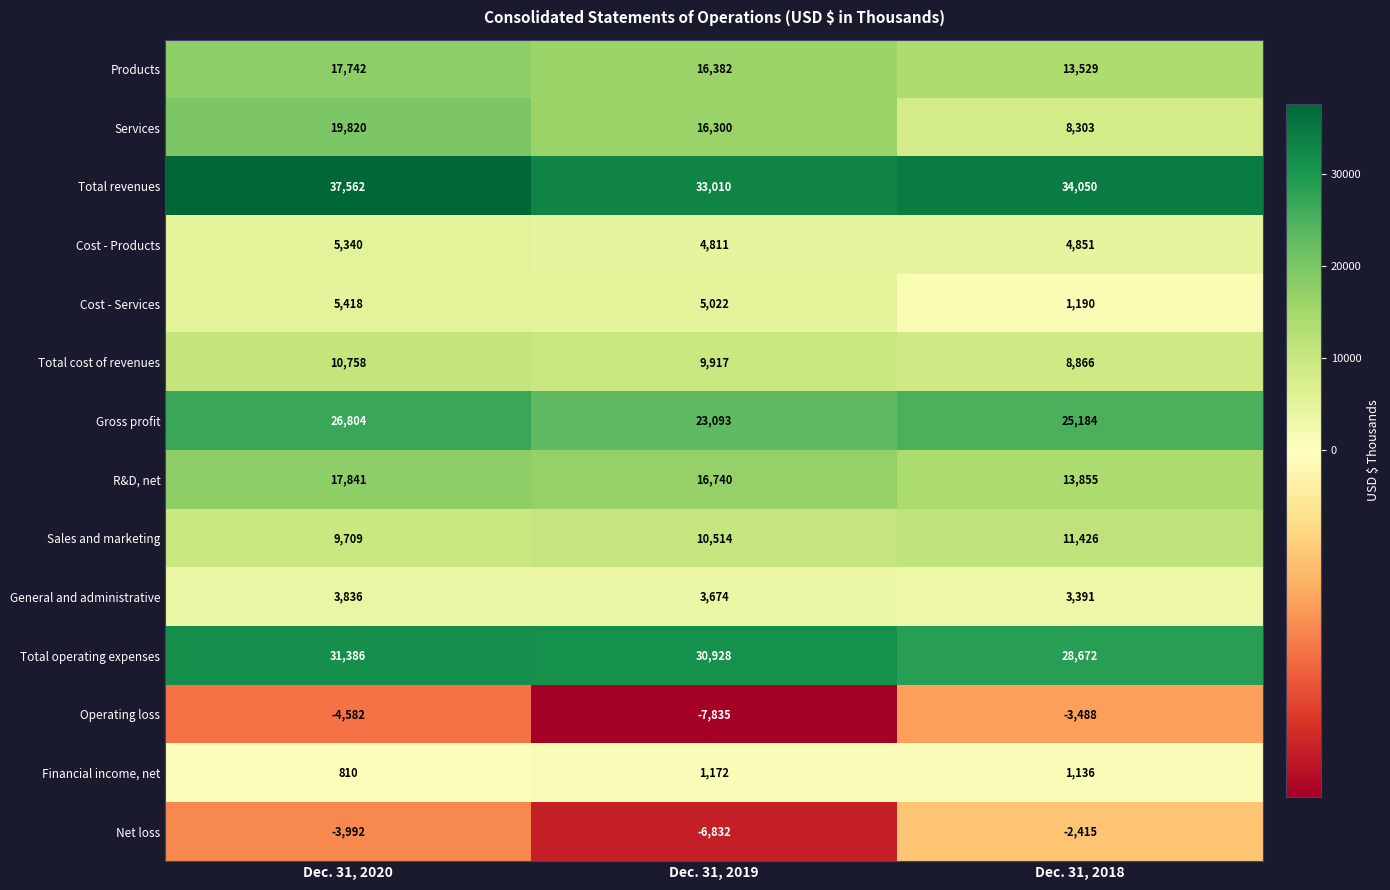

What is the sum of all Total revenues values?

104622